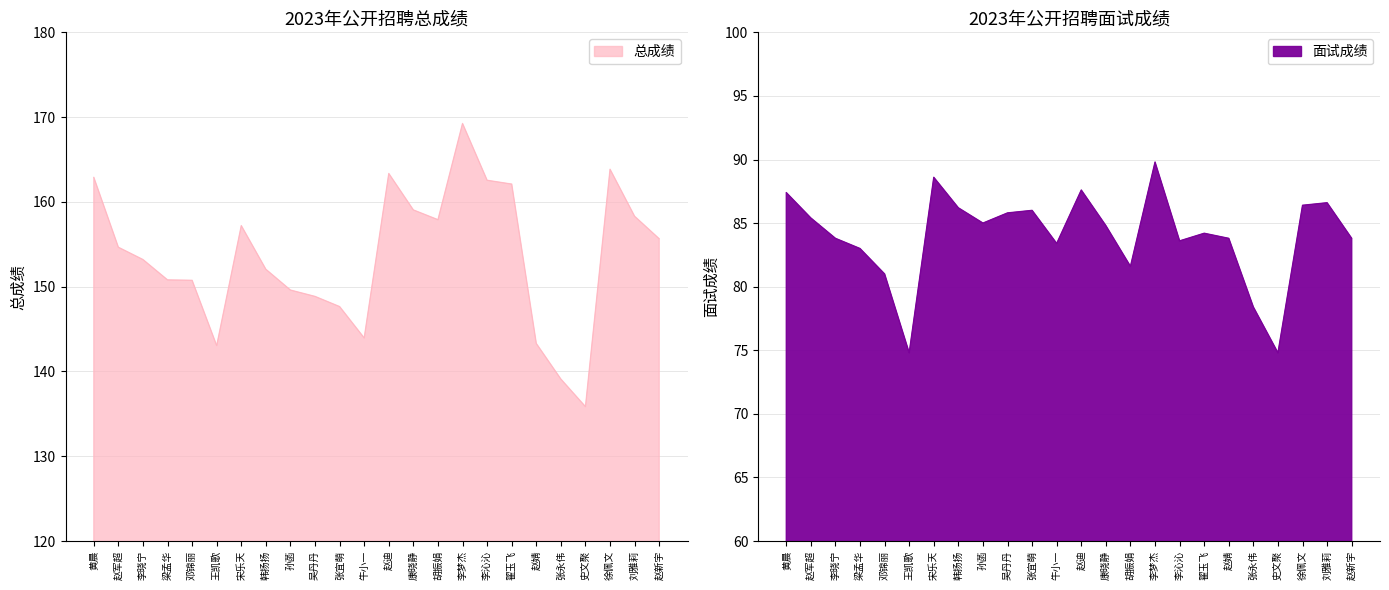

Rank the series by their maximum value, from lowest to highest.

面试成绩, 总成绩